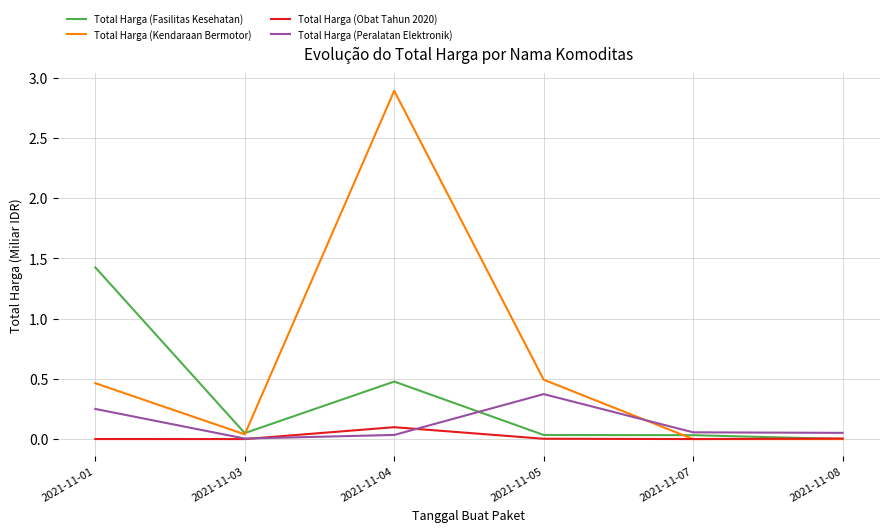

Which category has the highest value across all series?

2021-11-04